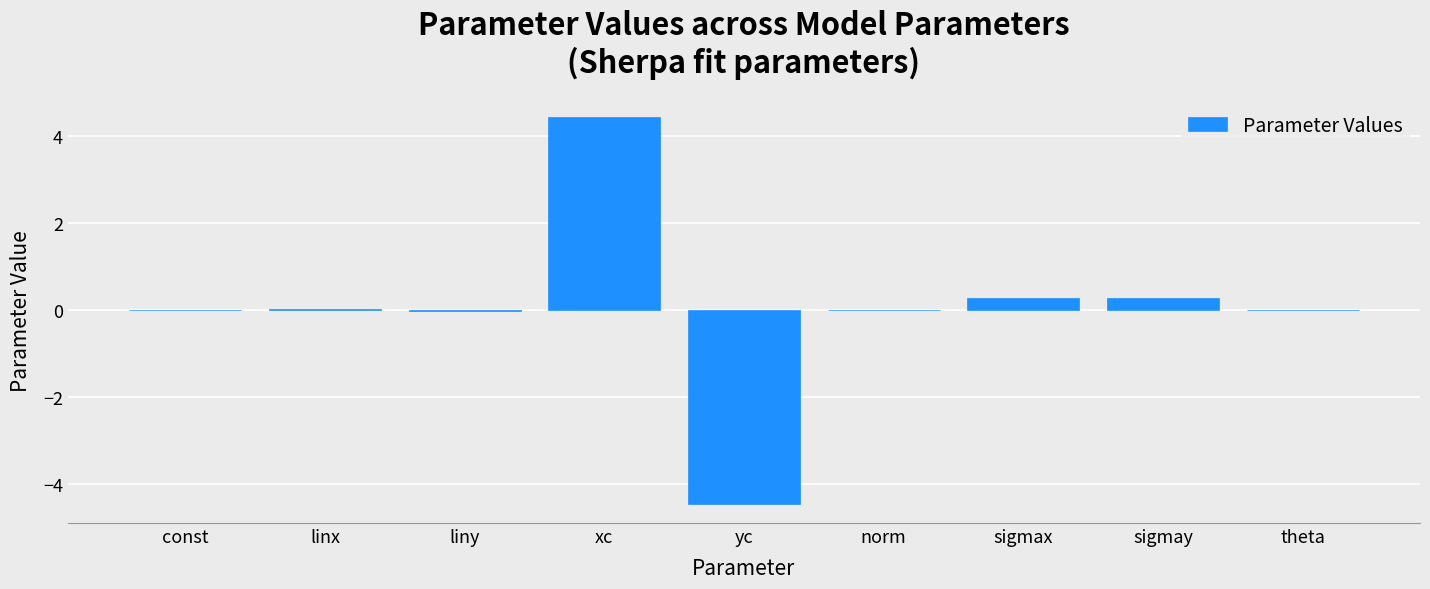

What is the sum of all values?

0.6